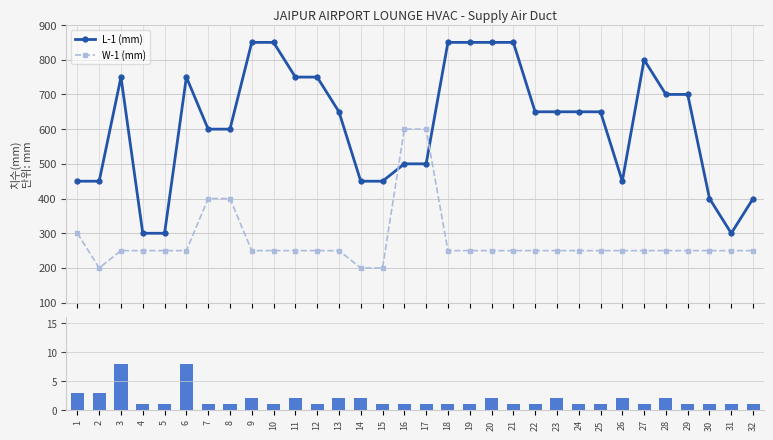

List the series in order of their overall mean, lowest first.

Pieces, W-1 (mm), L-1 (mm)